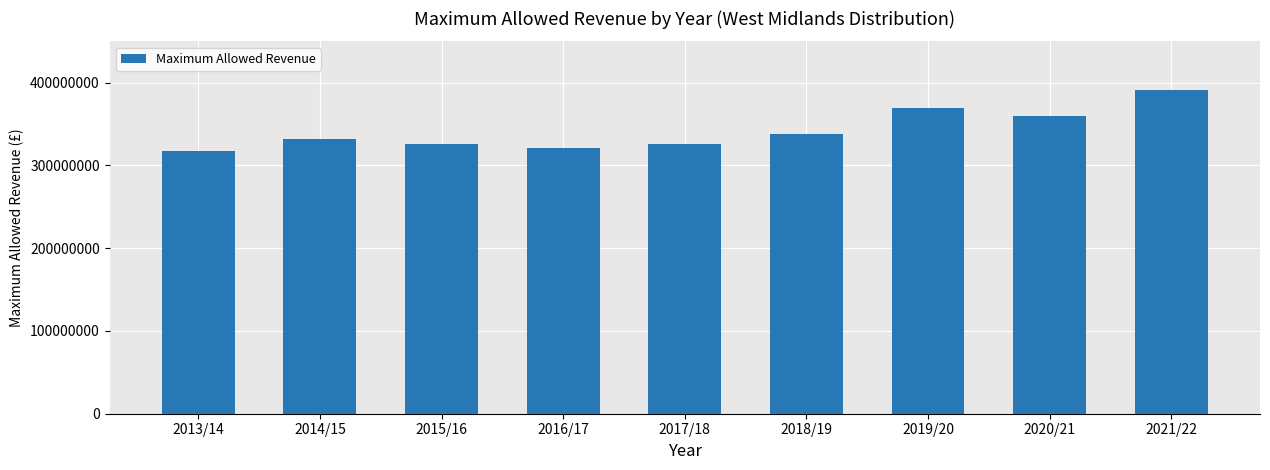

What is the label of the 6th bar from the left?

2018/19